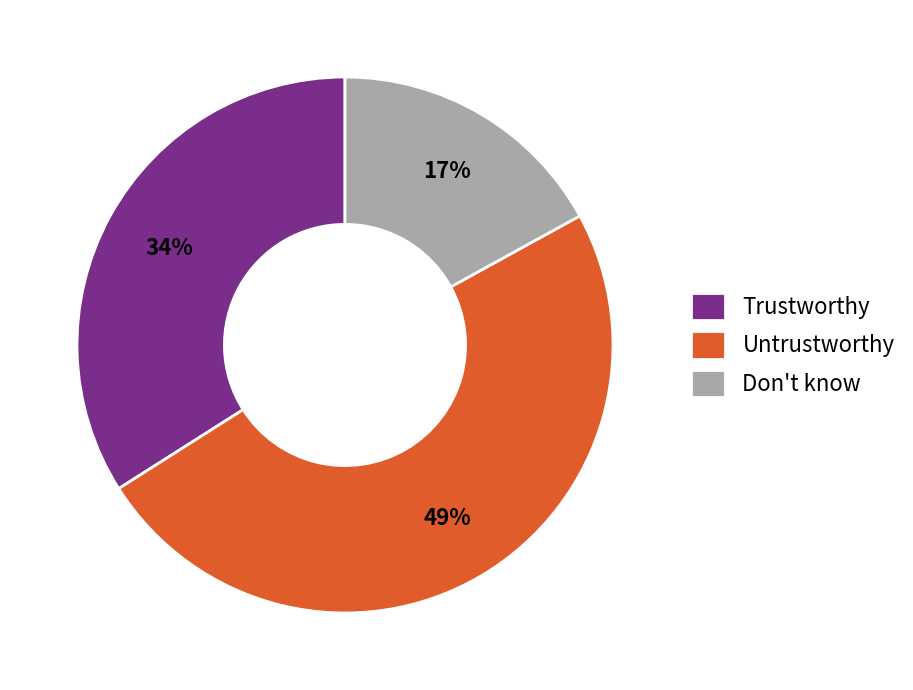

Combined, do Don't know and Trustworthy account for over 50%?

Yes